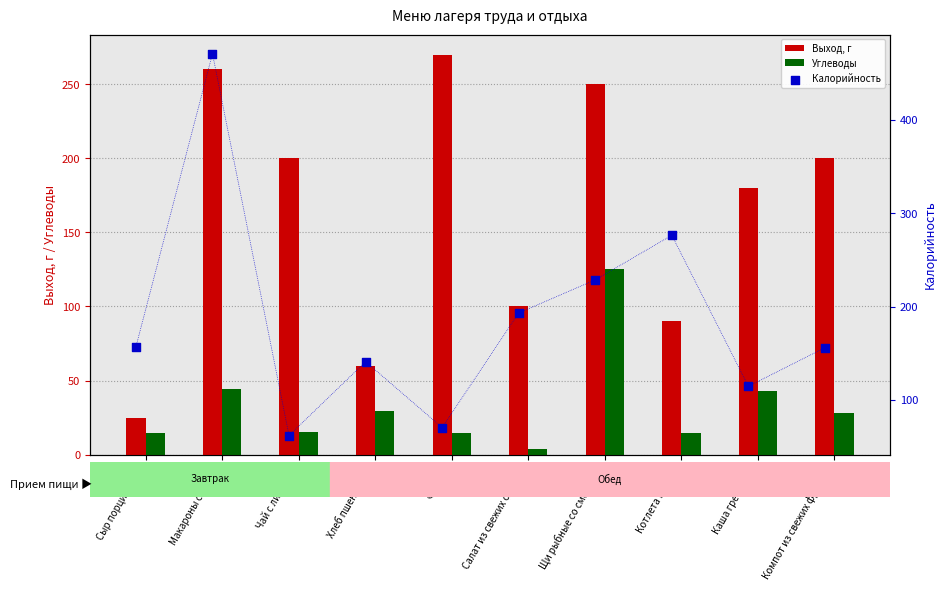

Which series reaches the maximum Y coordinate?

Калорийность